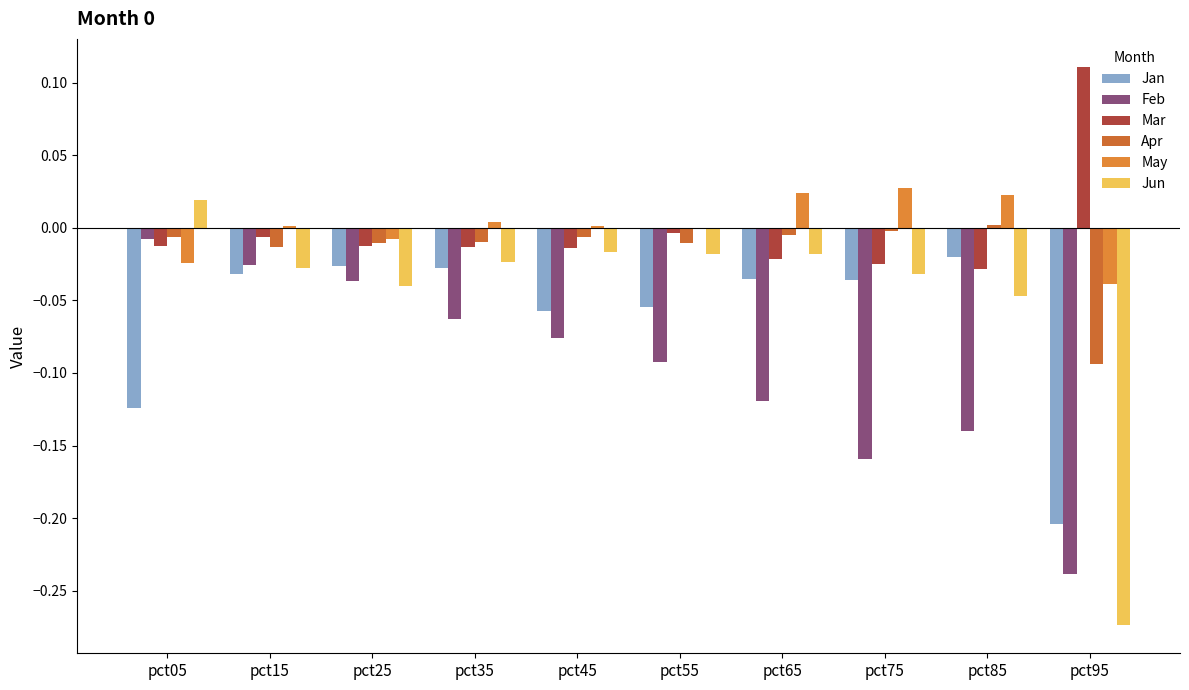

Is it true that May equals 0.0 at pct35?

False